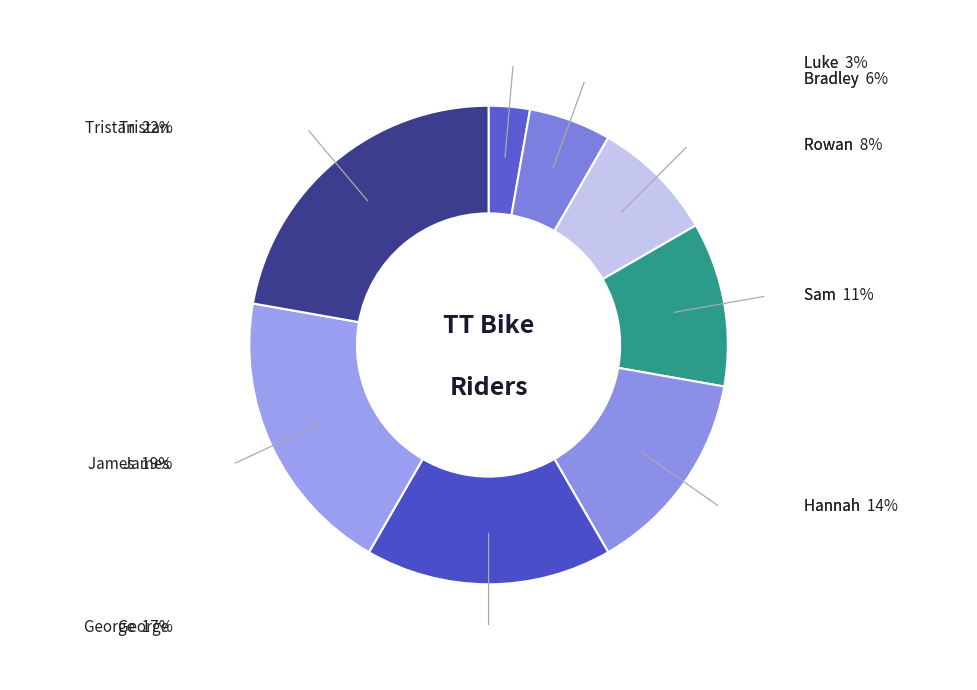

To the nearest percent, what is the average slice percentage?

12%